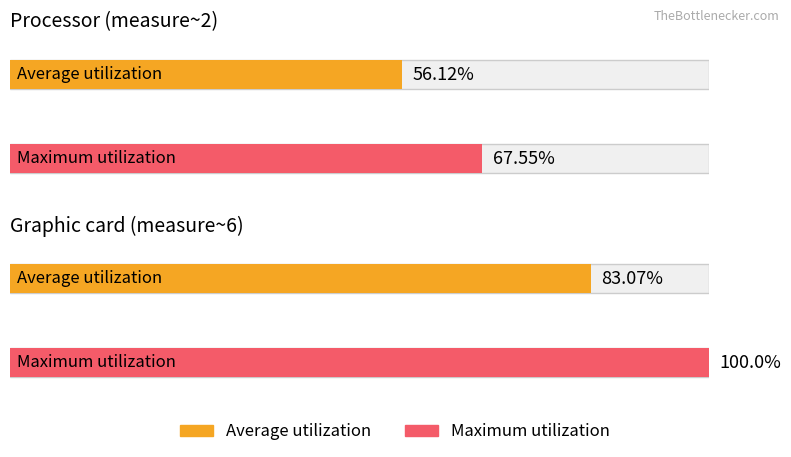

What are all the series names shown in the legend?

Average utilization, Maximum utilization